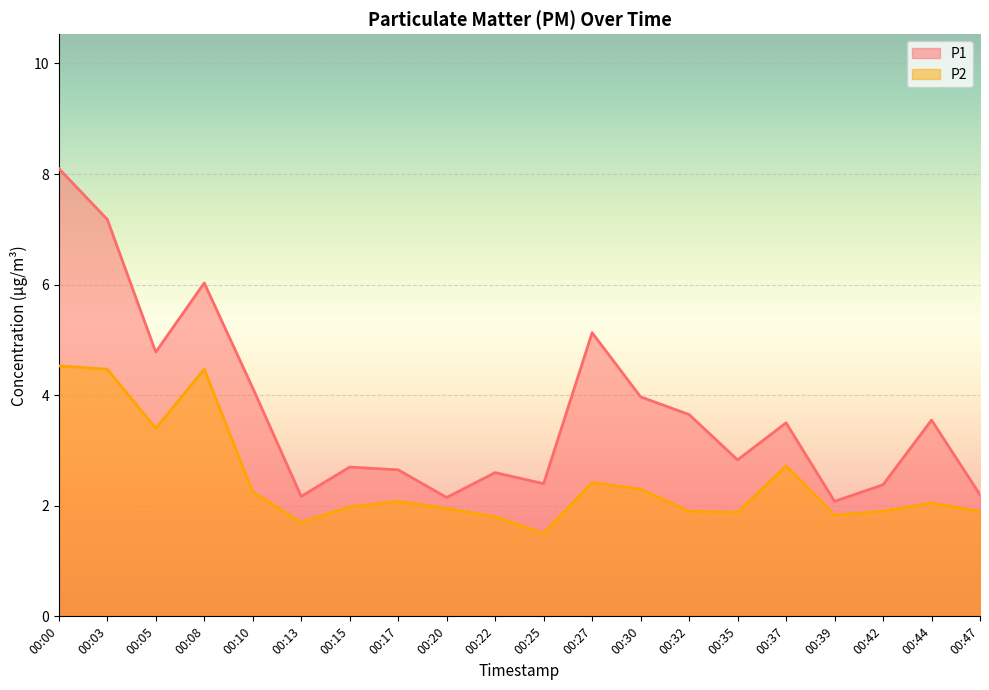

True or false: P1 has a value of 11.0 at 00:03.

False